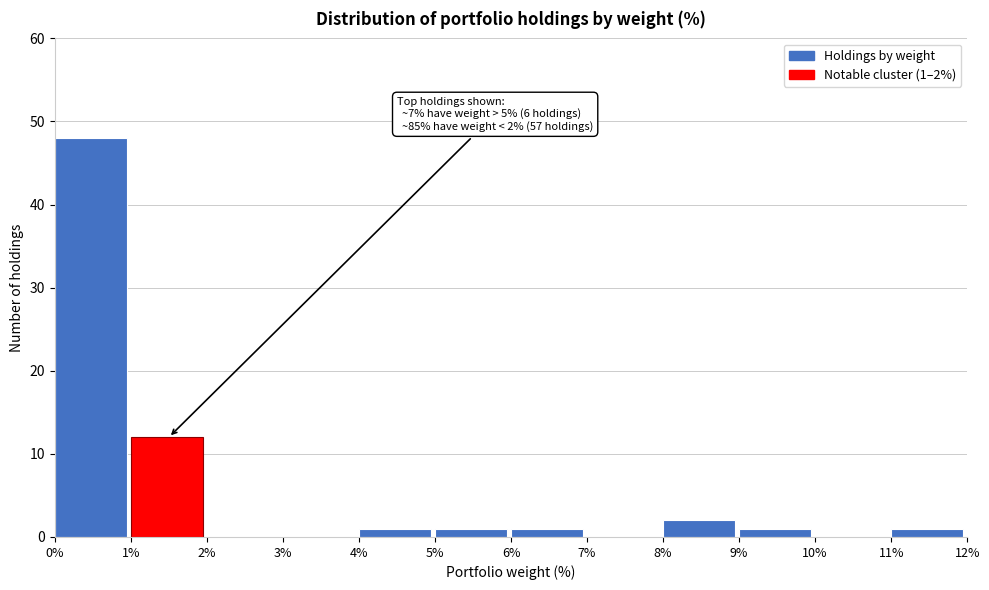

Over which range of the x-axis is the bar tallest?

0% to 1%